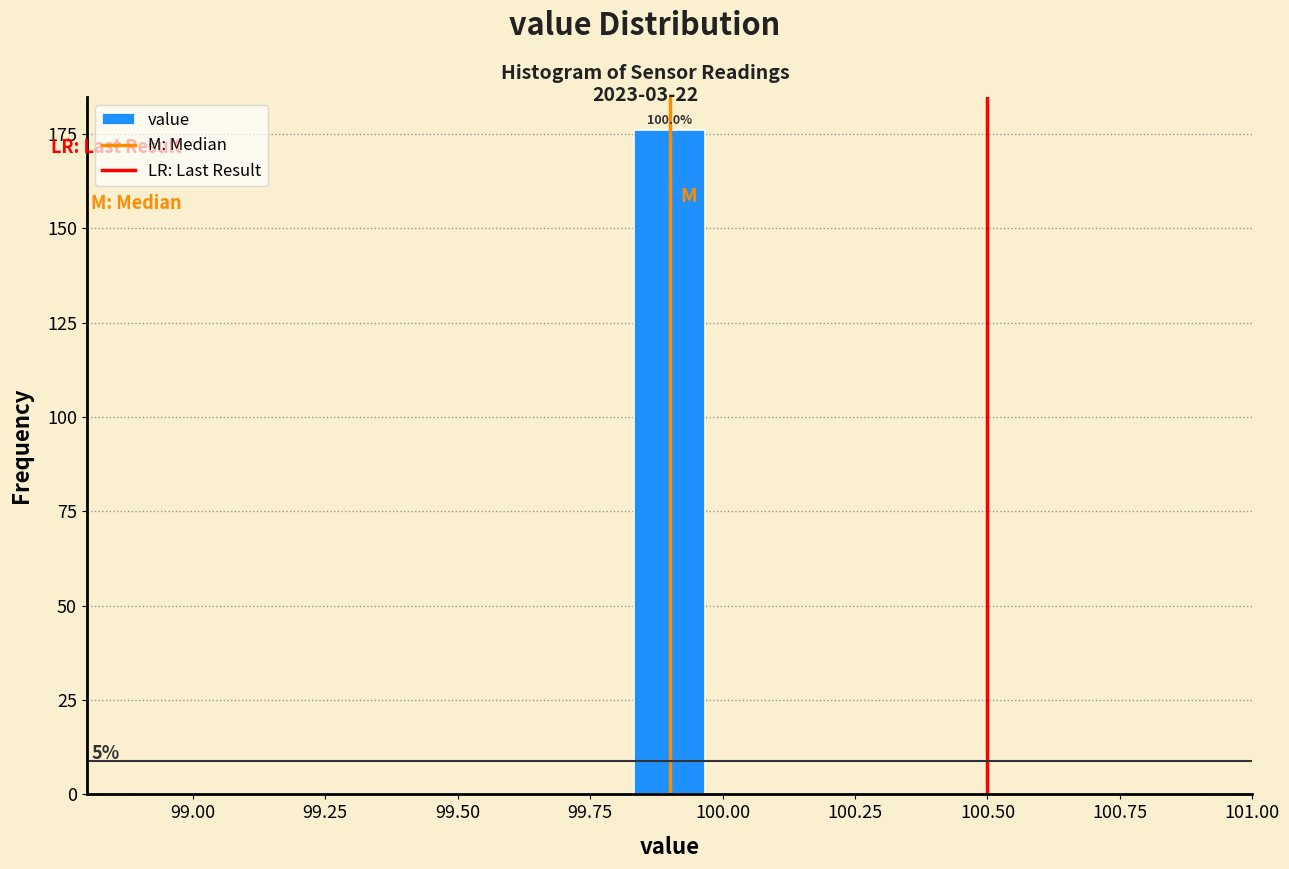

Around what value on the x-axis is the tallest bar? Give the approximate position of its centre, as read against the axis.

99.90